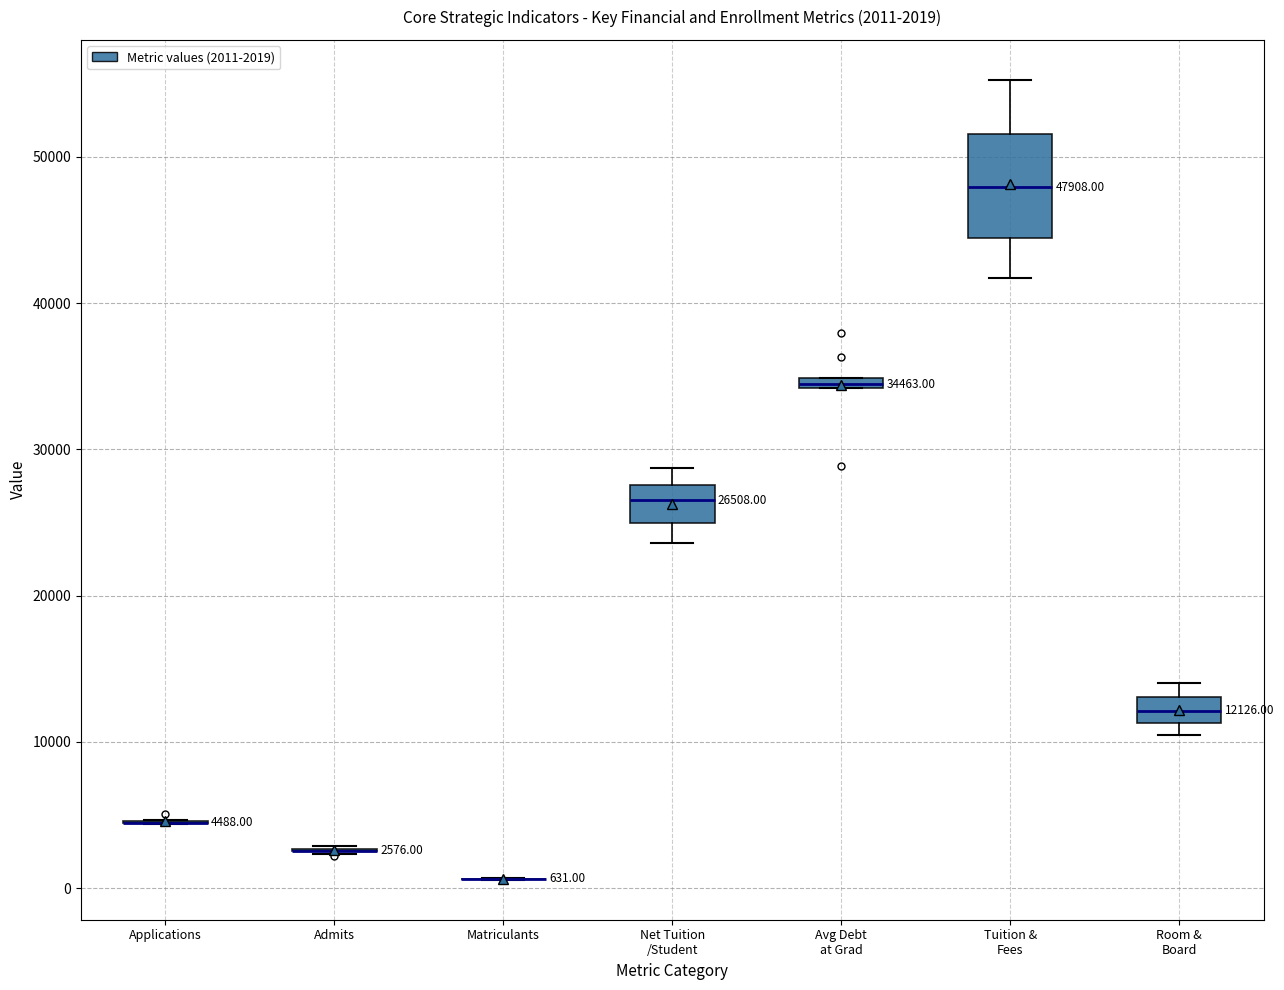

Comparing the boxes themselves (not the whiskers), which one is the tallest?

Tuition & Fees